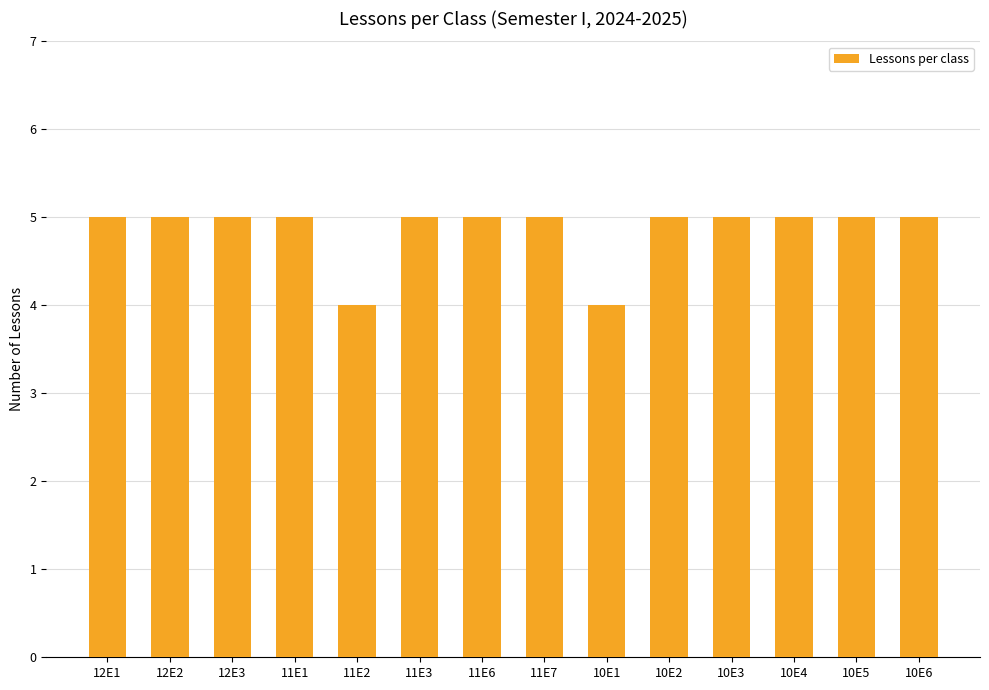

Approximately how many times larger is the value at 12E2 compared to 12E3?

1.0